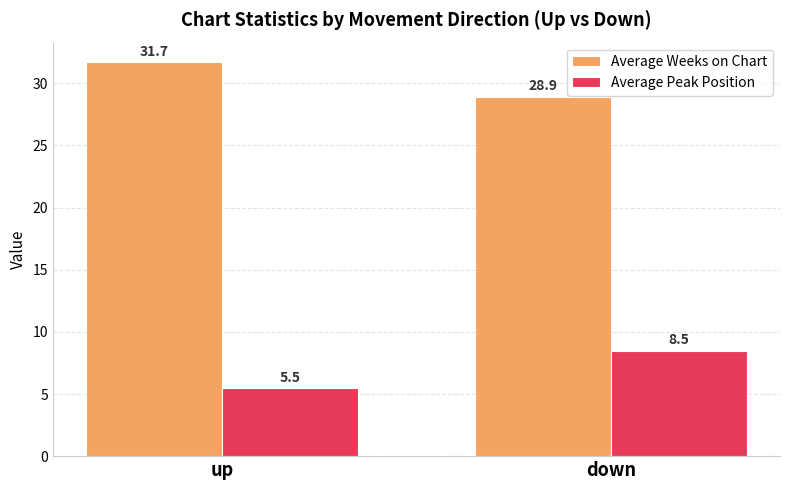

What is the value of the Average Peak Position bar at the 2nd from the left?

8.5